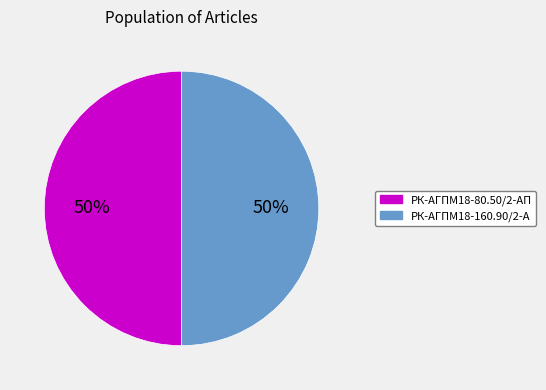

The РК-АГПМ18-160.90/2-А slice represents 50% of the pie. True or false?

True